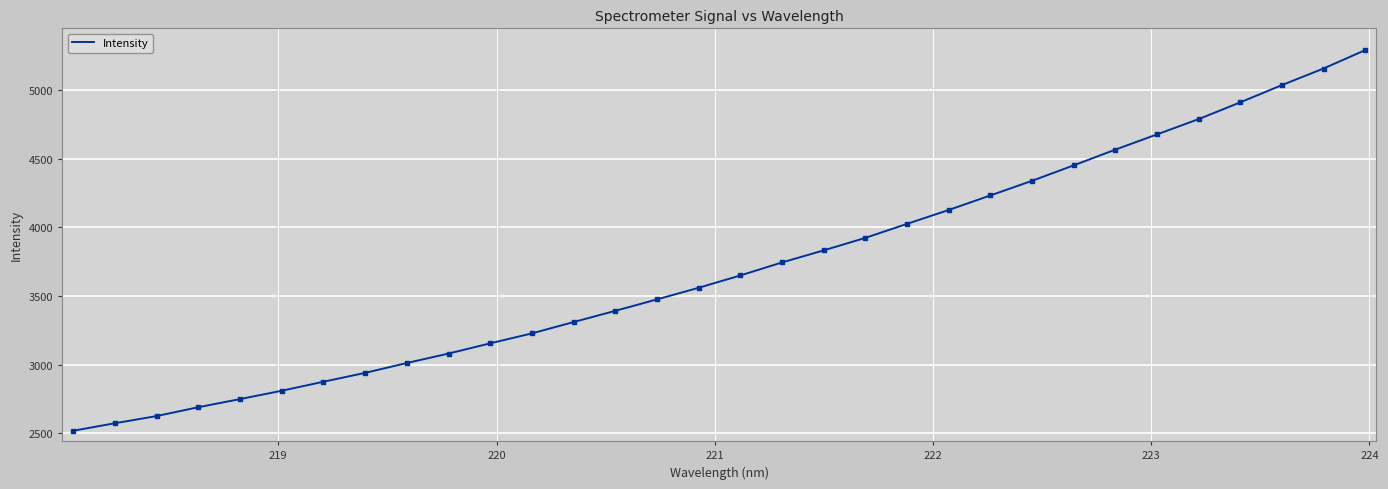

What is the difference between the maximum and minimum values?

2771.4